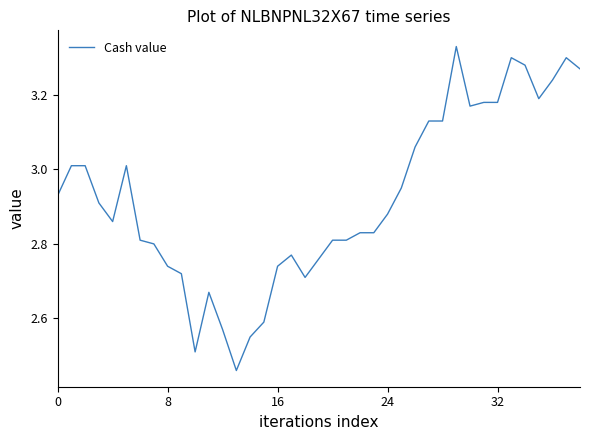

What is the difference between the maximum and minimum values?

0.9